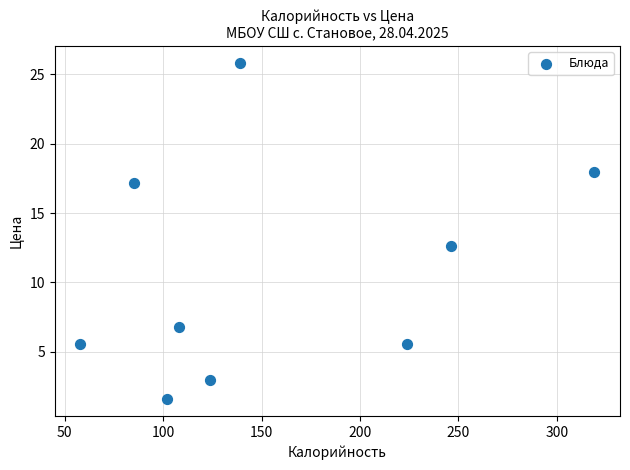

What Y value in the scatter plot is closest to 13?

12.6